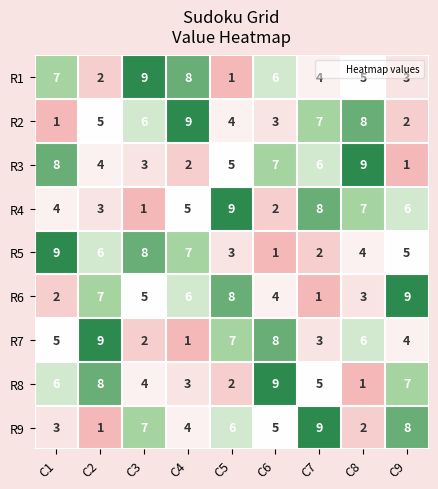

What is the total value across all series at C7?

45